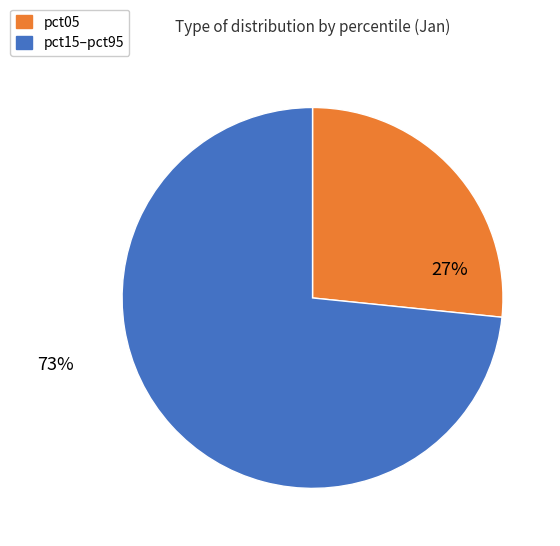

To the nearest percent, what is the average slice percentage?

50%